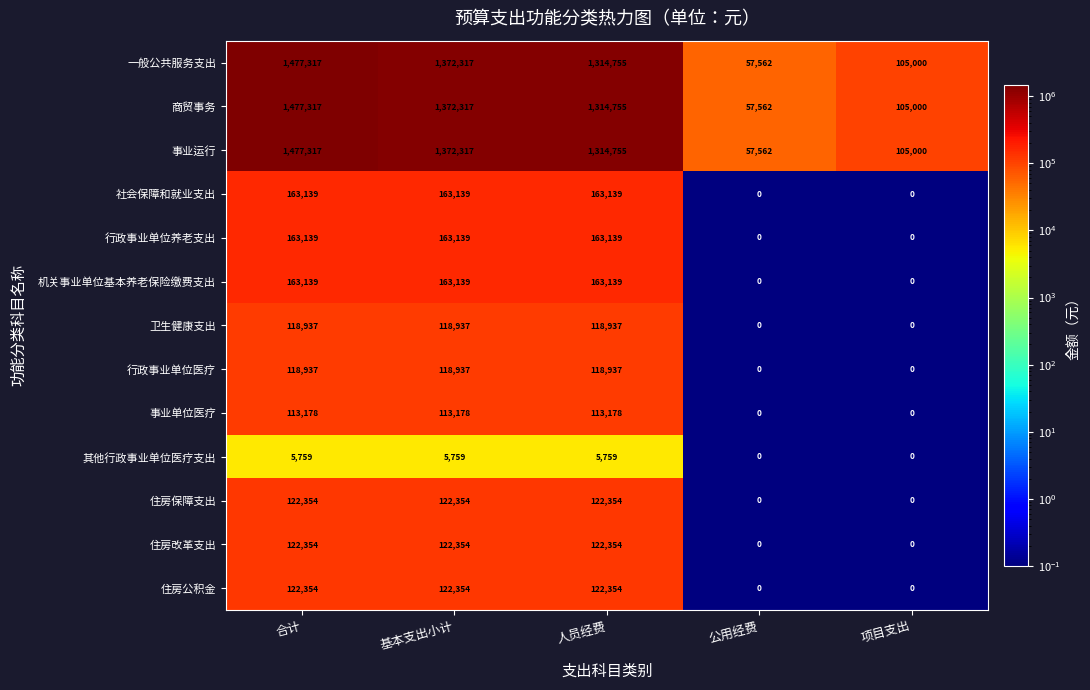

Count the 机关事业单位基本养老保险缴费支出 values in the range 0 to 163139.

5